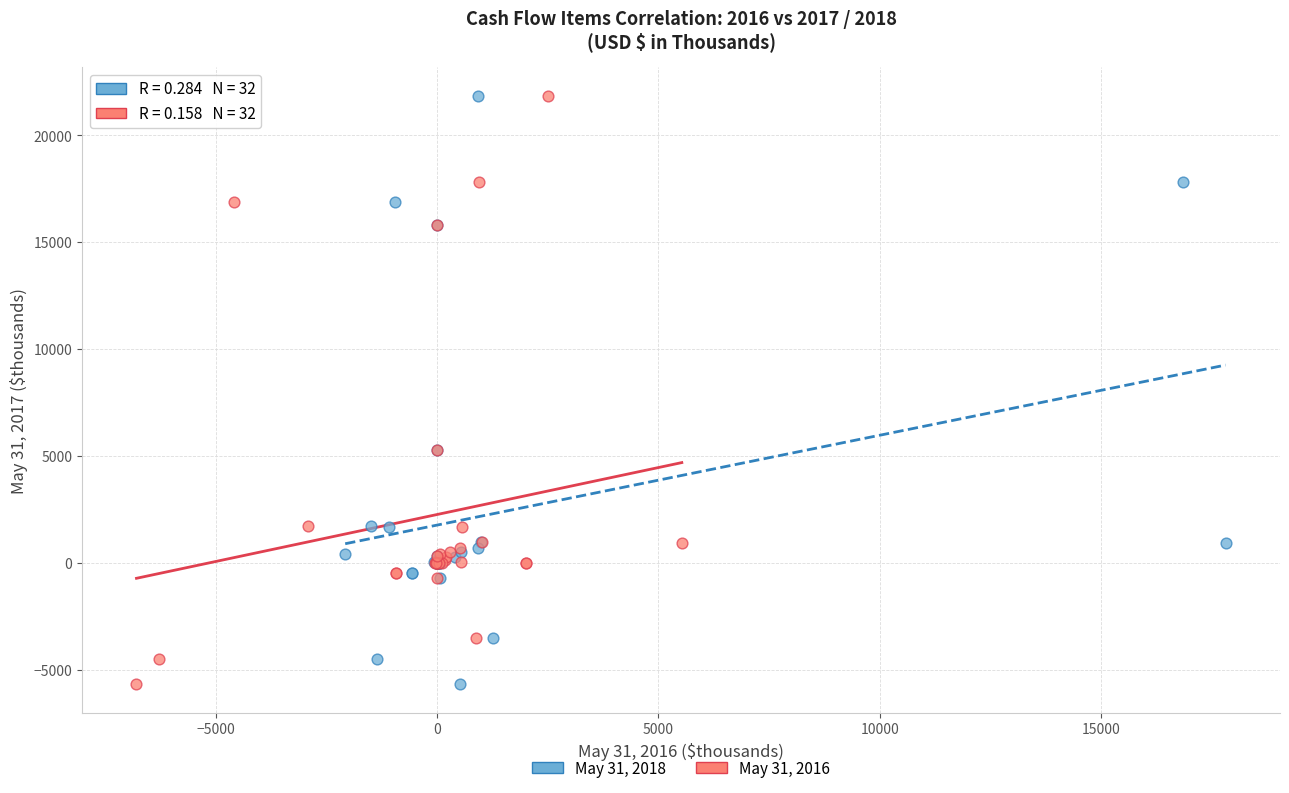

What are all the series names shown in the legend?

May 31, 2018, May 31, 2016